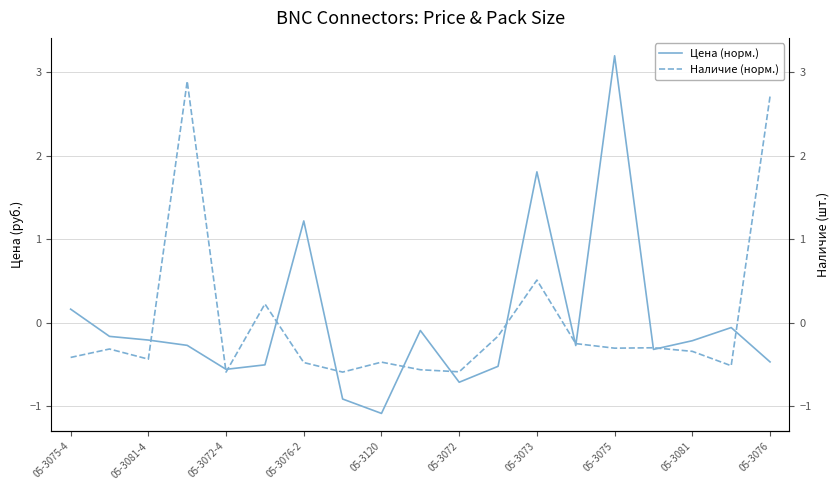

Rank the series by their maximum value, from highest to lowest.

Цена (норм.), Наличие (норм.)